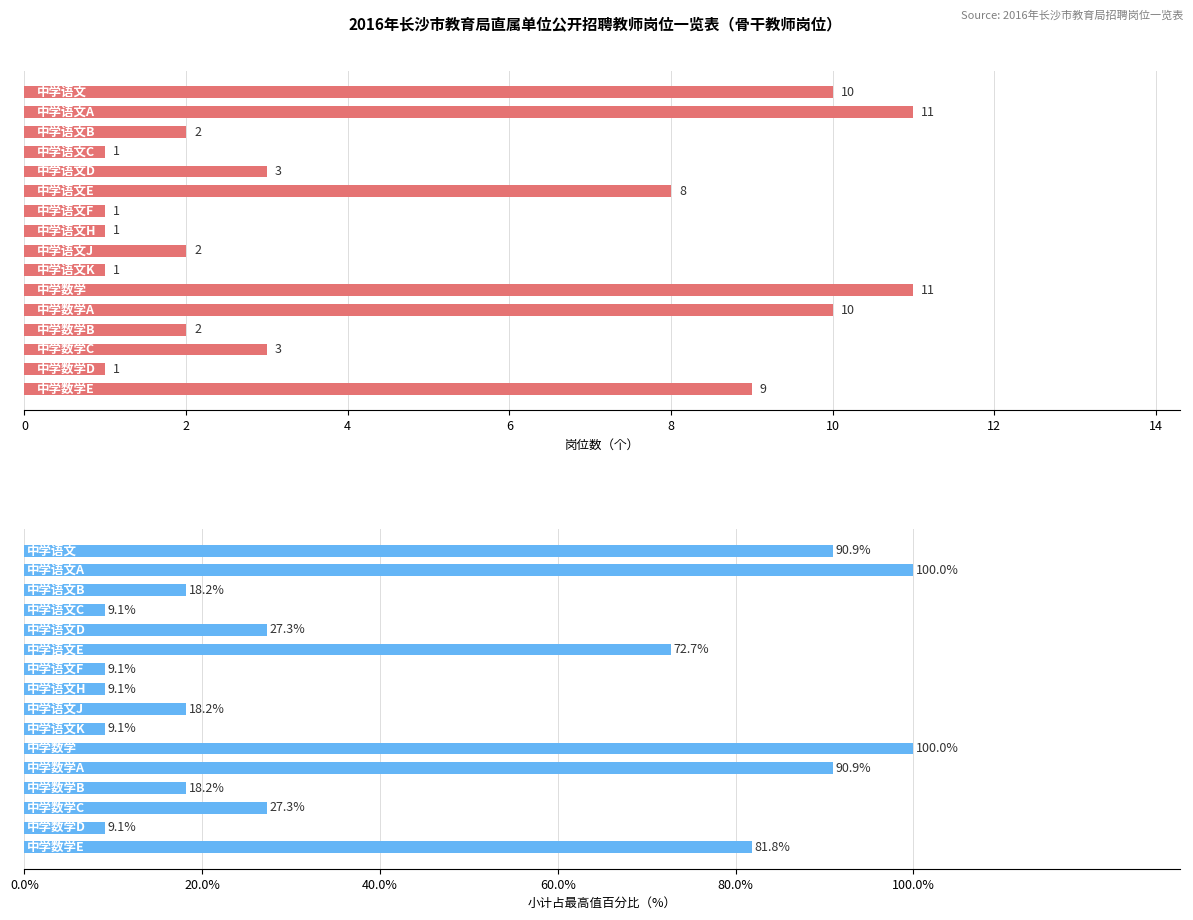

What is the difference between the highest and lowest values at 16?

16.2